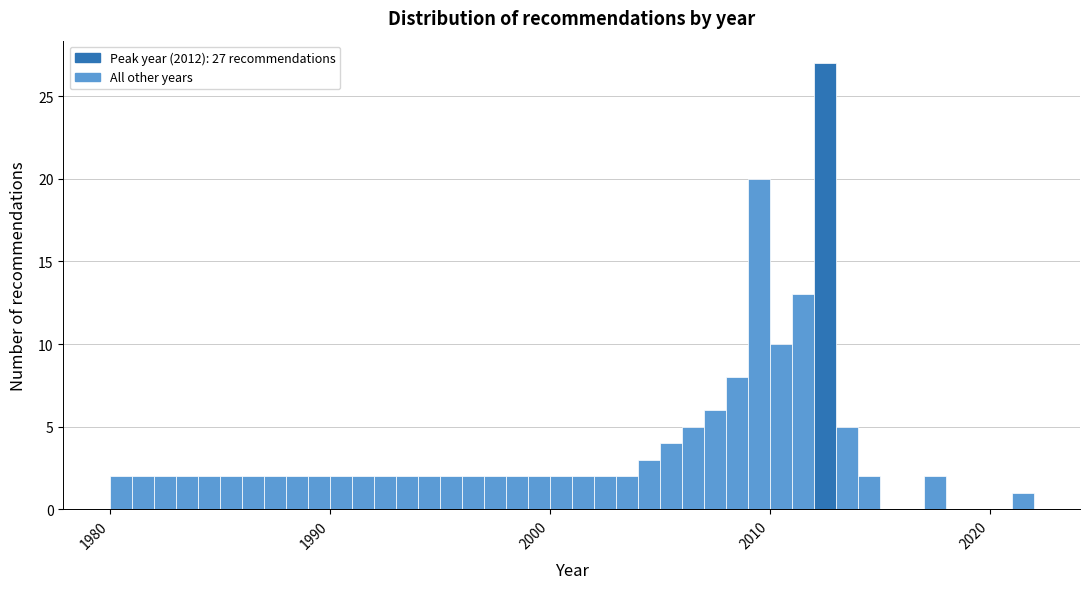

Around what value on the x-axis is the tallest bar? Give the approximate position of its centre, as read against the axis.

2013